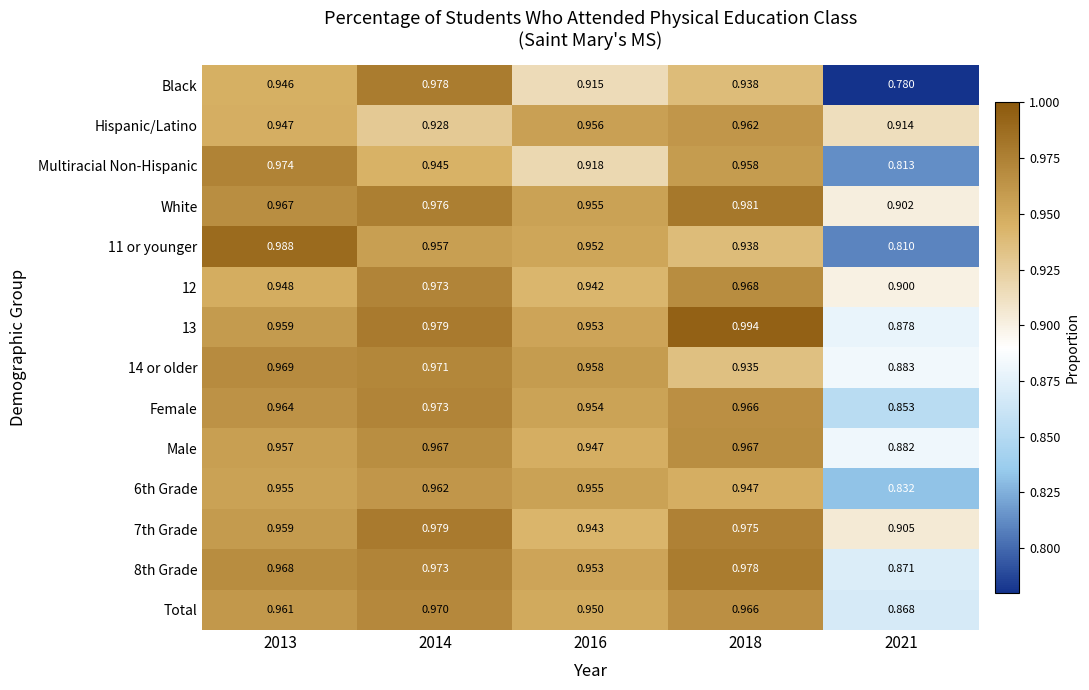

Which series changed the most between 2018 and 2021?

Black